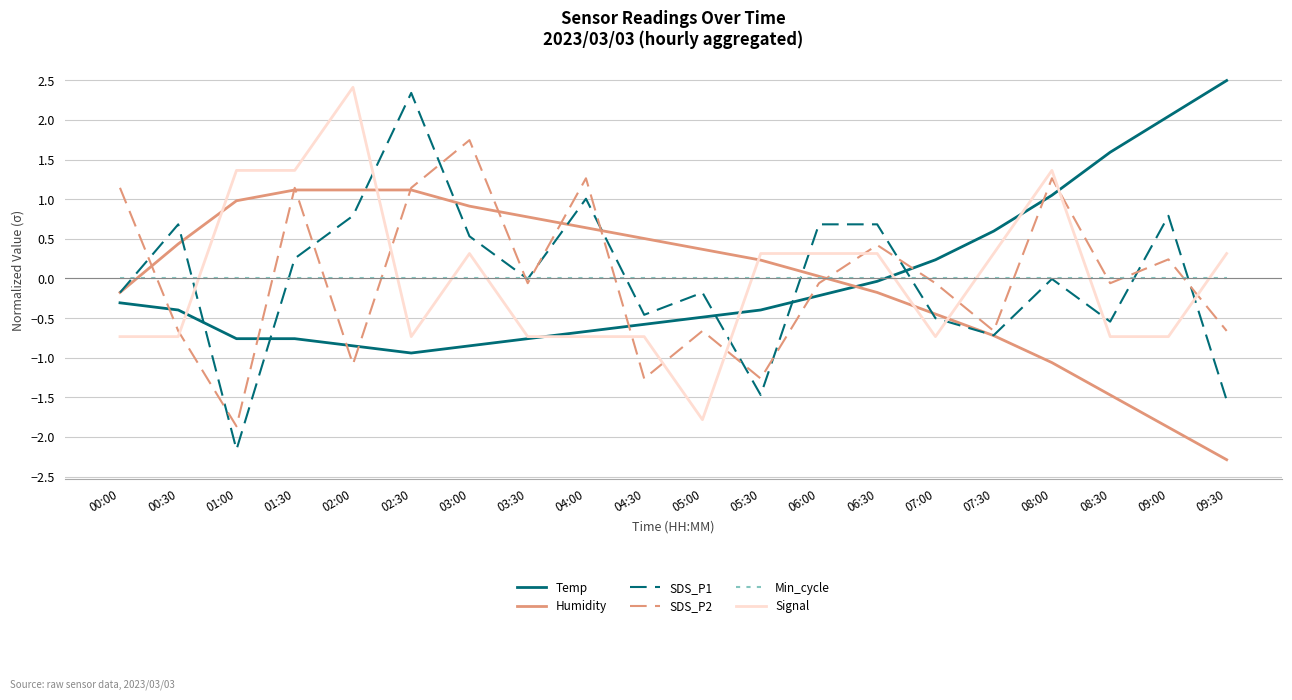

Rank the series at 08:30 from highest to lowest value.

Temp, Min_cycle, SDS_P2, SDS_P1, Signal, Humidity